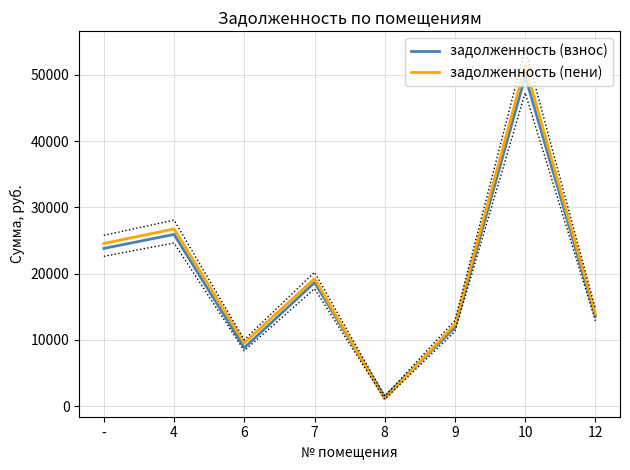

Where do задолженность (пени) and задолженность (взнос) first cross each other?

7 and 8